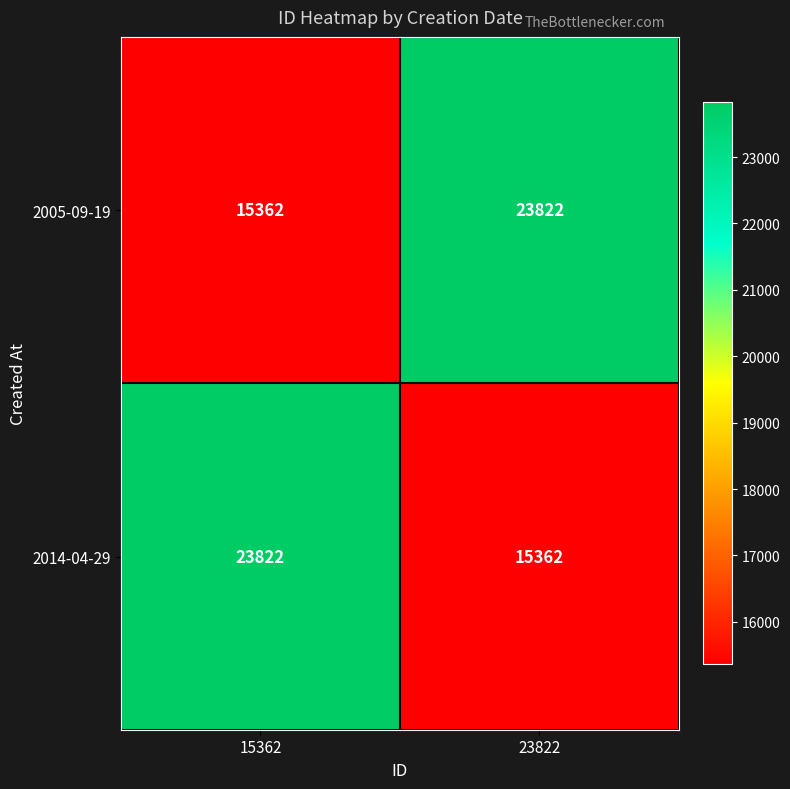

What is the average value of the 2014-04-29 series?

19592